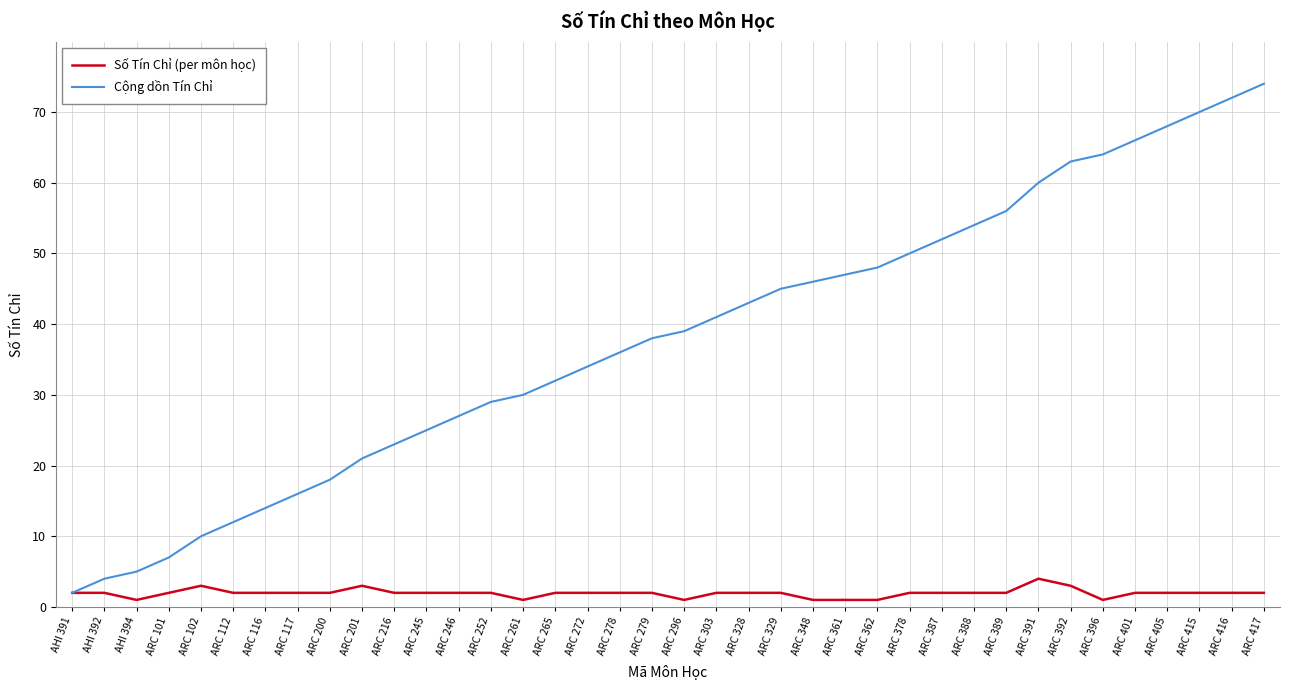

At ARC 296, list the series in order from smallest to largest.

Số Tín Chỉ (per môn học), Cộng dồn Tín Chỉ